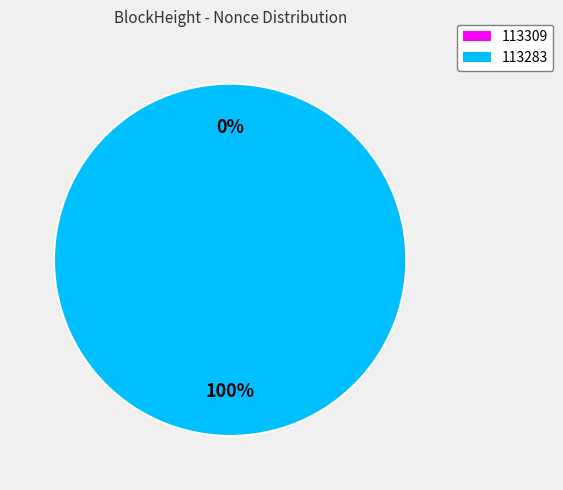

Which category accounts for the majority?

113283